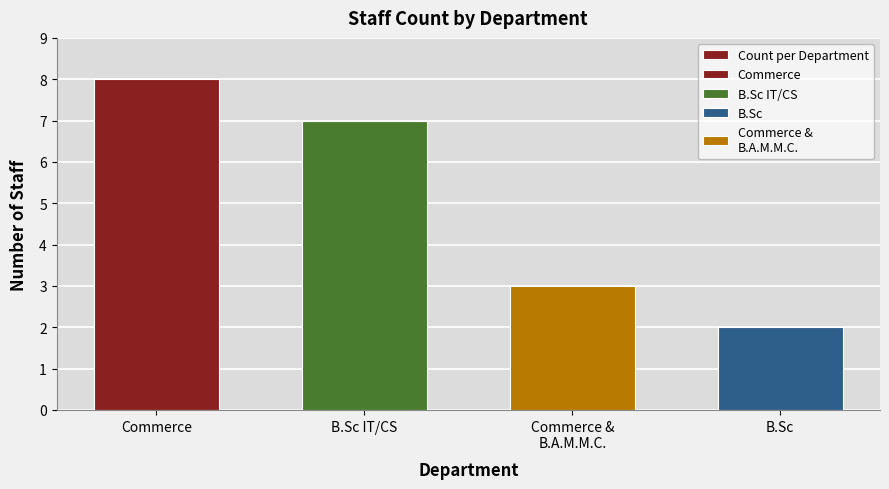

What is the approximate value at Commerce &
B.A.M.M.C.?

3